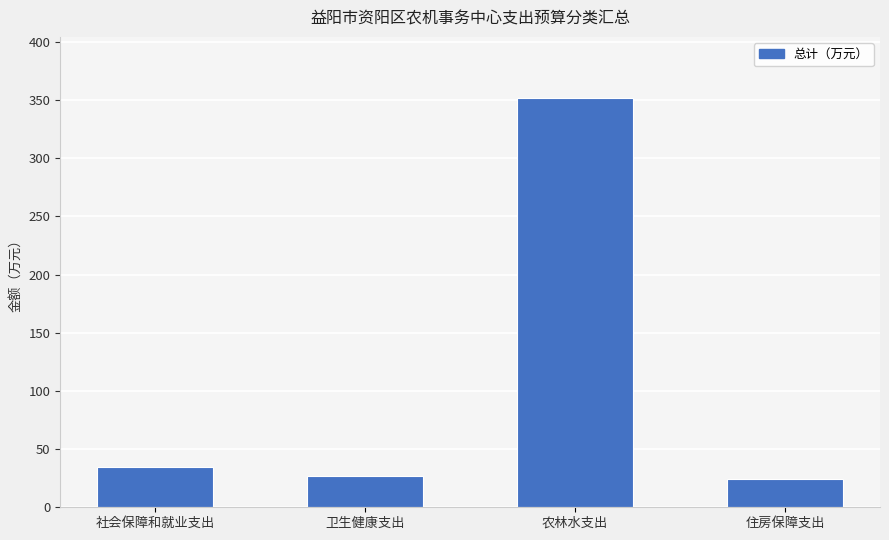

Count the number of data series in this chart.

1